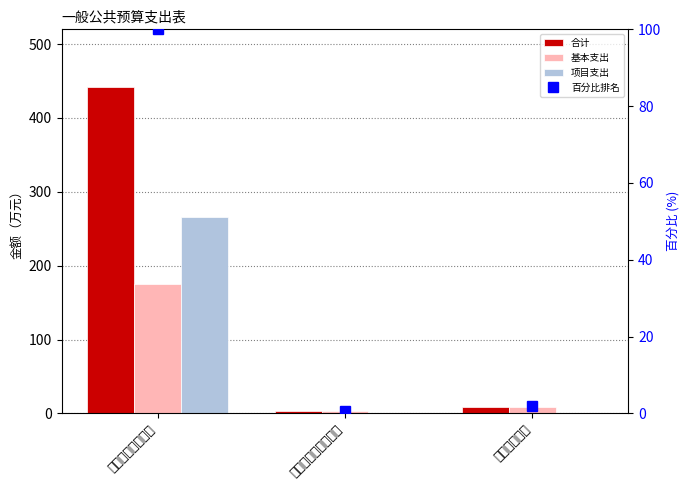

What is the approximate value of 合计 at 一般公共服务支出?

441.7